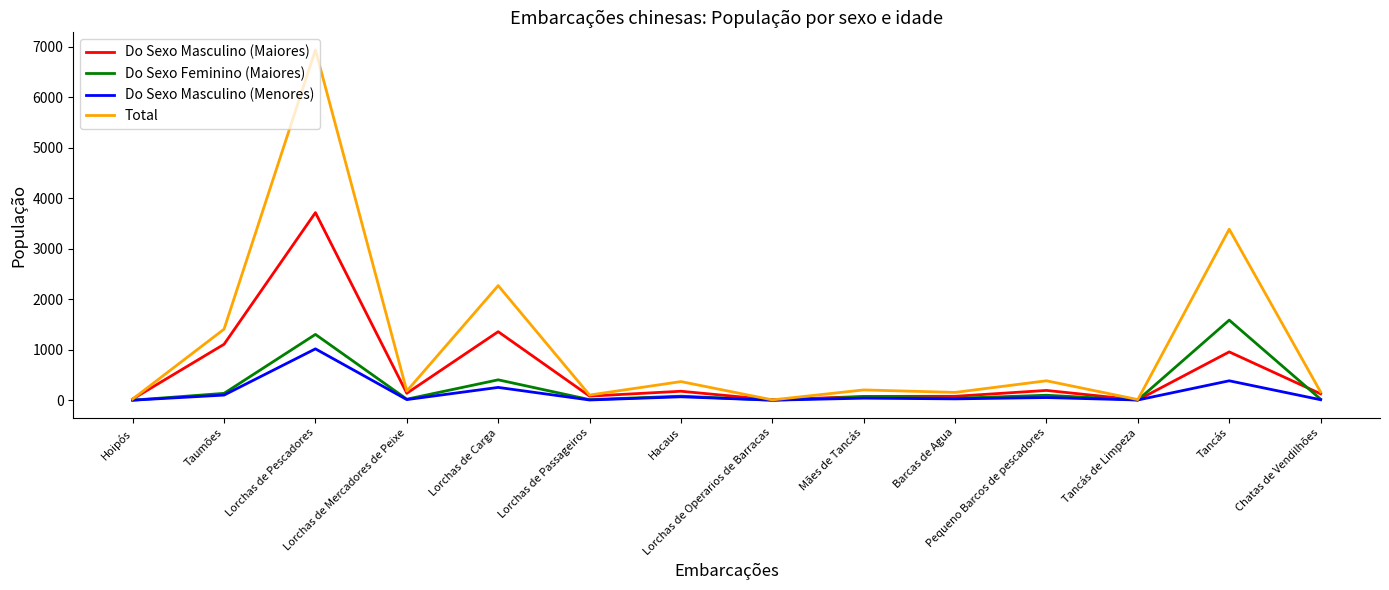

Which series has the largest total across all categories?

Total